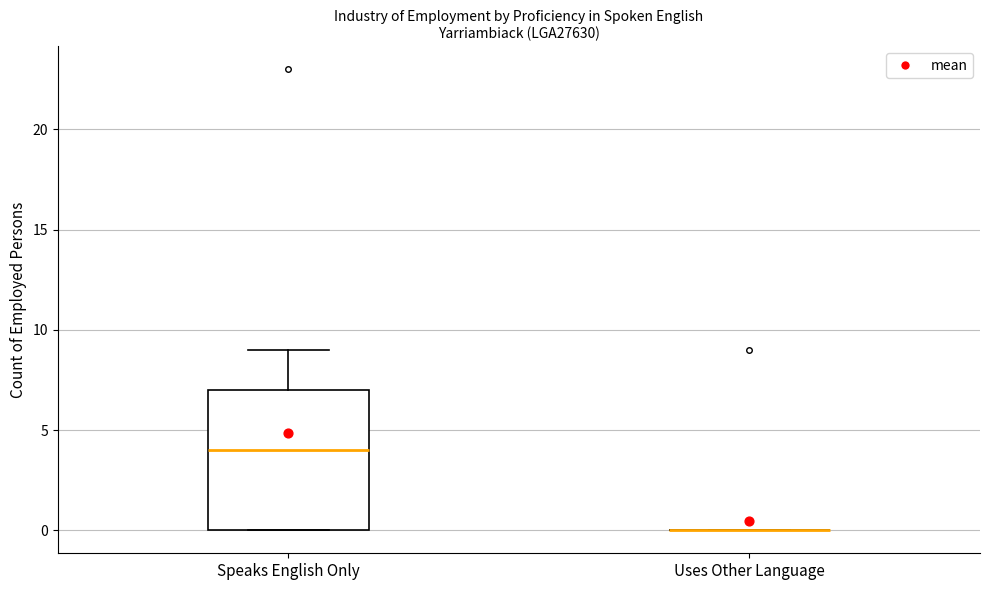

Where is the upper edge of the box for Speaks English Only on the y-axis? The values are not printed on the chart, so give them approximately, as read against the axis.

7